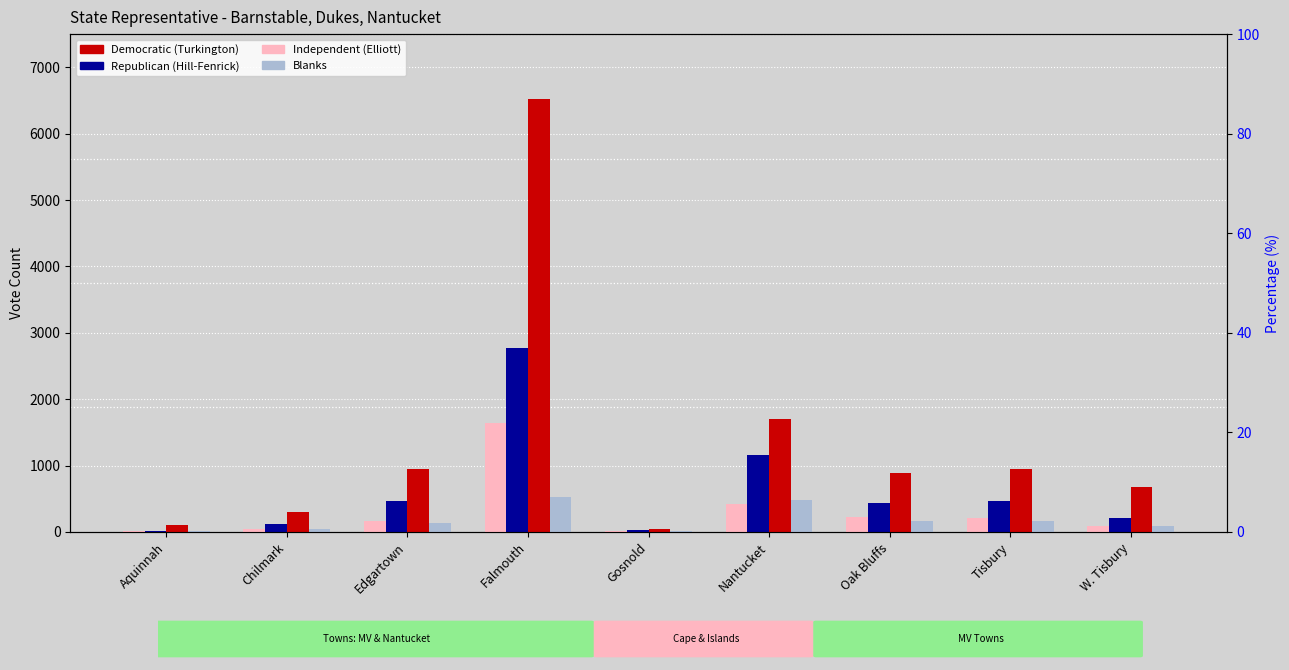

How many values in the Blanks series are below 141?

4